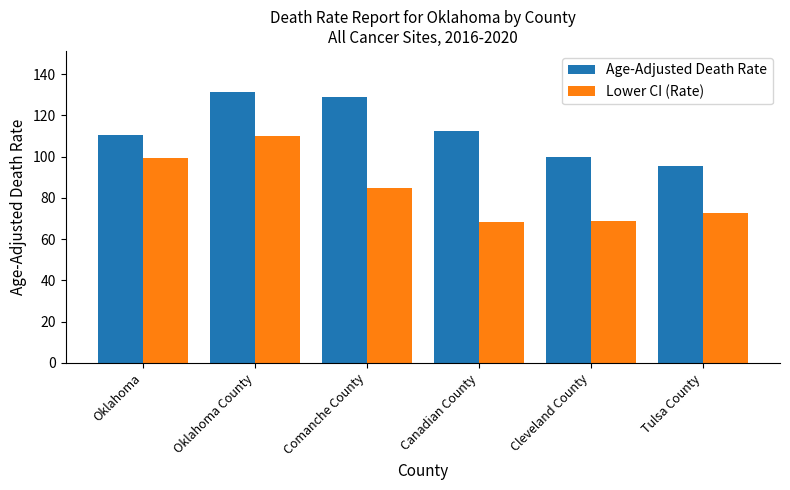

What is the spread (max minus min) of values at Cleveland County?

30.8